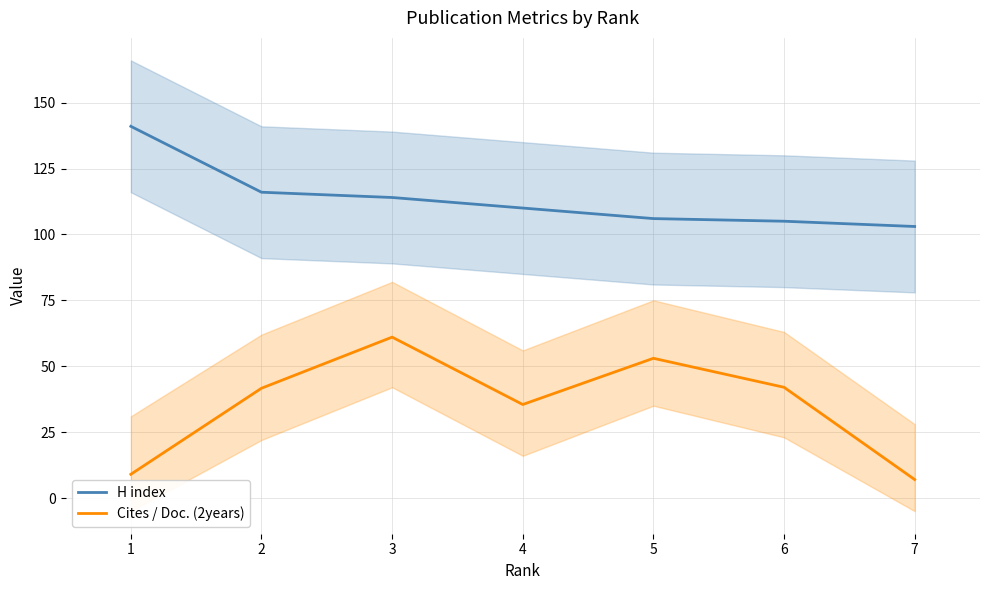

What is the maximum value for Cites / Doc. (2years)?

61.0